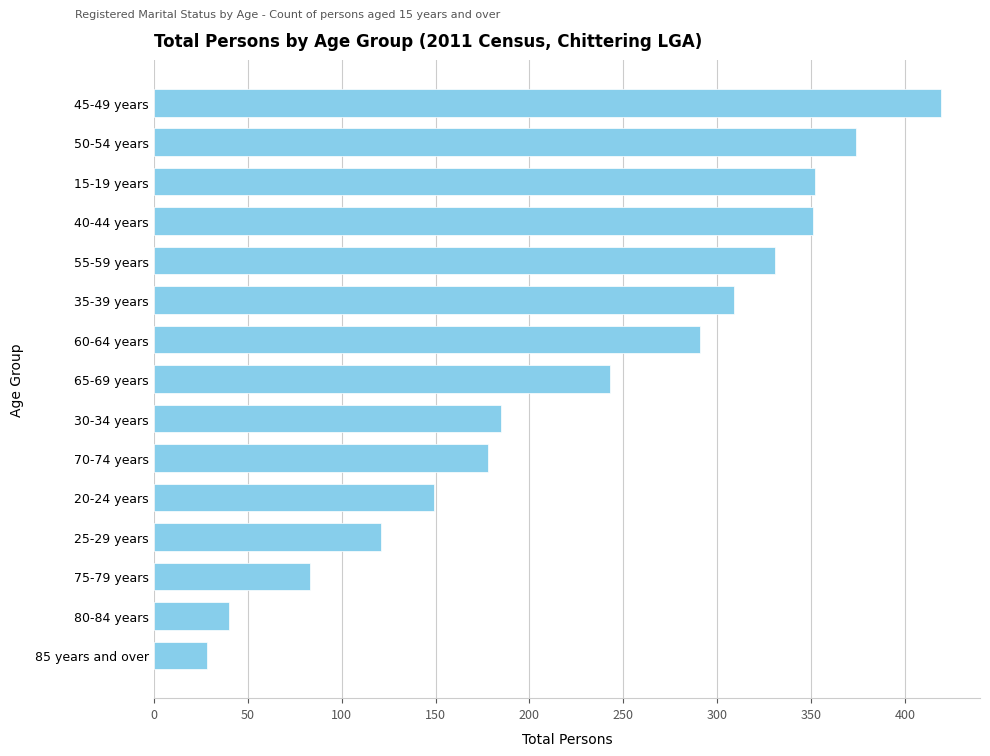

Is it true that the value at 60-64 years is 498?

False